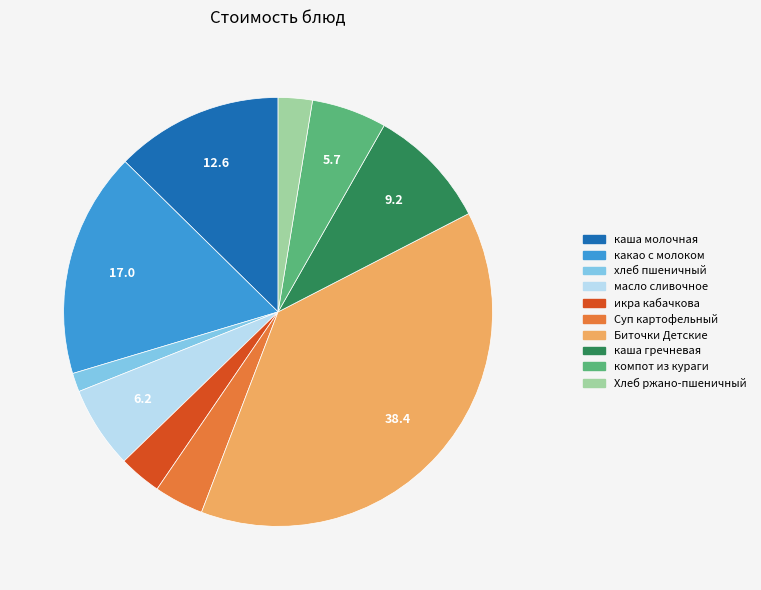

How many segments does this pie chart have?

10